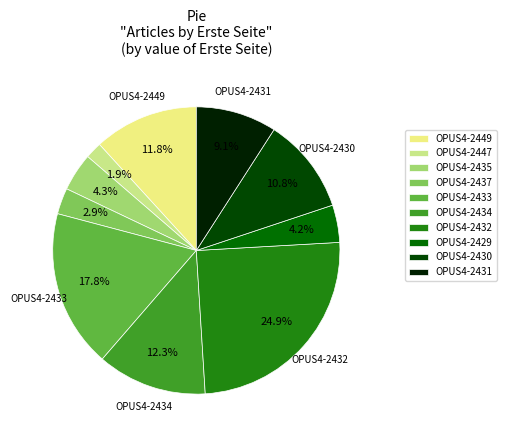

Rank the categories by value from highest to lowest.

OPUS4-2432, OPUS4-2433, OPUS4-2434, OPUS4-2449, OPUS4-2430, OPUS4-2431, OPUS4-2435, OPUS4-2429, OPUS4-2437, OPUS4-2447